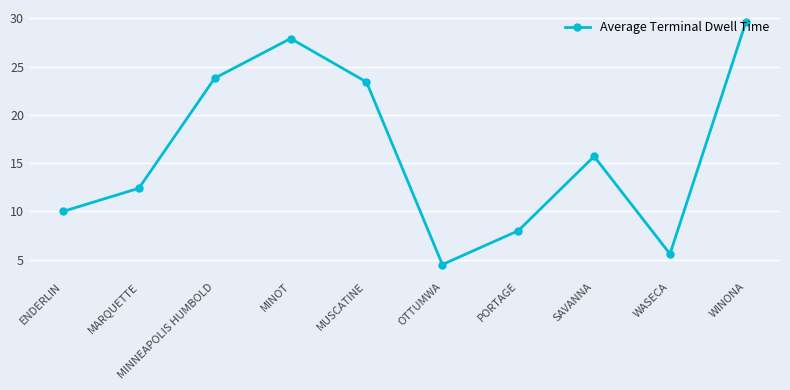

What position from the left is MUSCATINE?

5